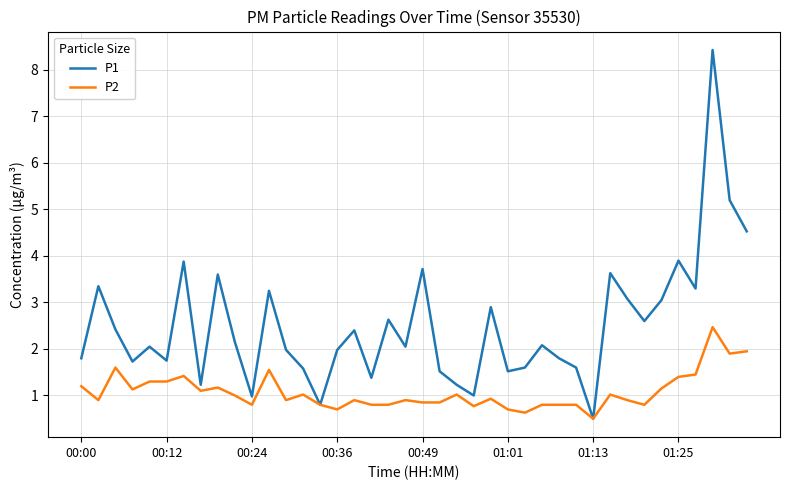

Does the chart display data point markers on the line(s)?

No